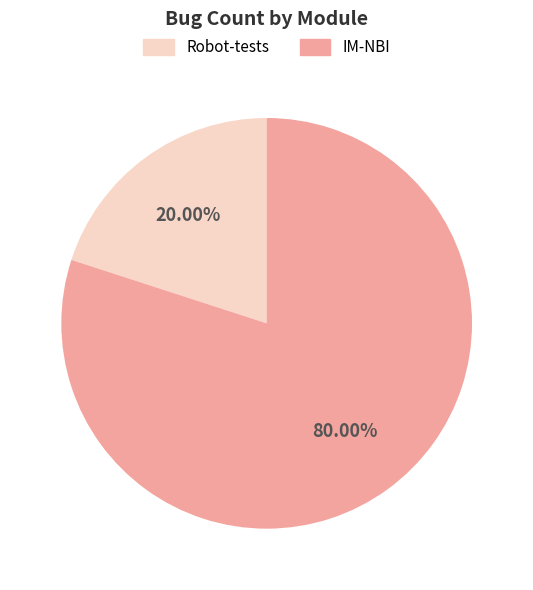

What is the largest slice in the pie chart?

IM-NBI